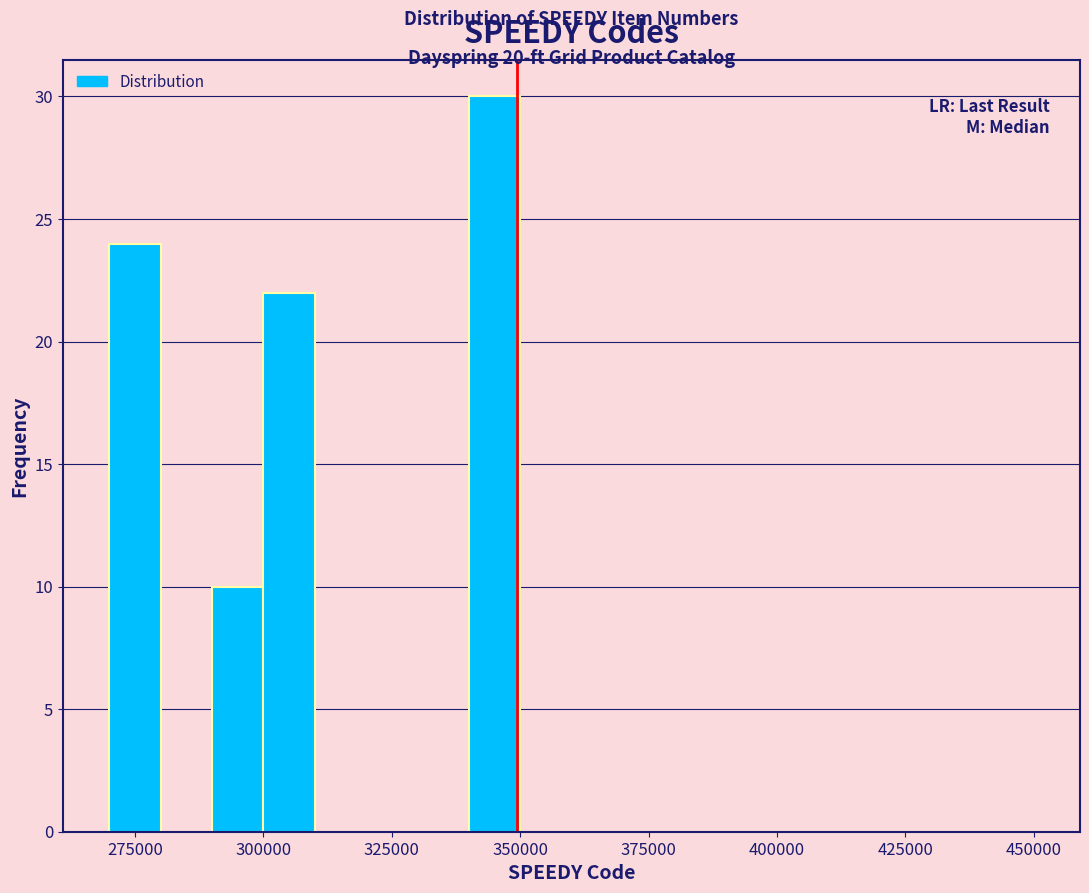

Read against the x-axis, roughly where is the centre of the tallest bar?

345000